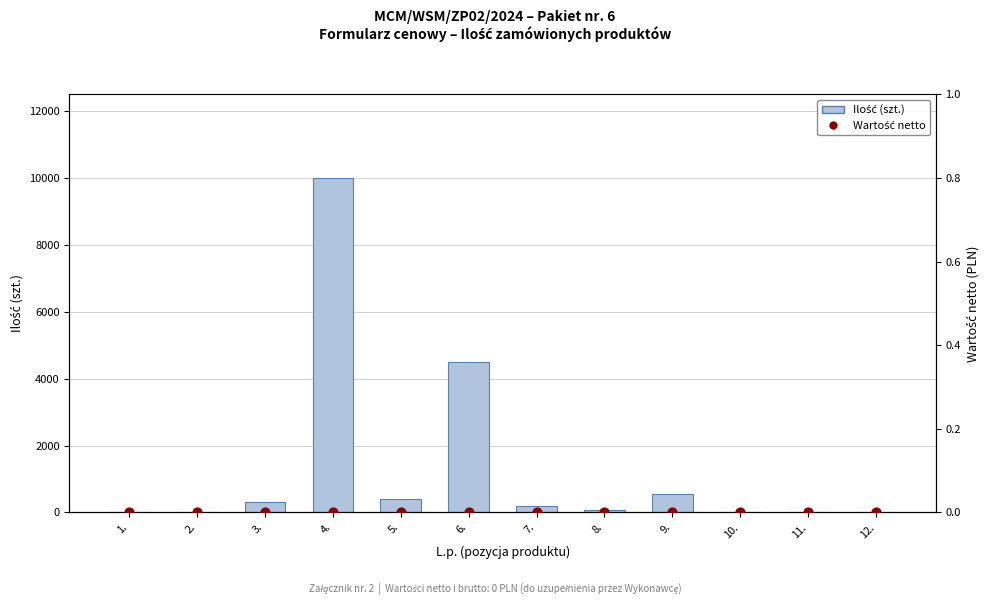

At which category is the sum across all series the highest?

4.